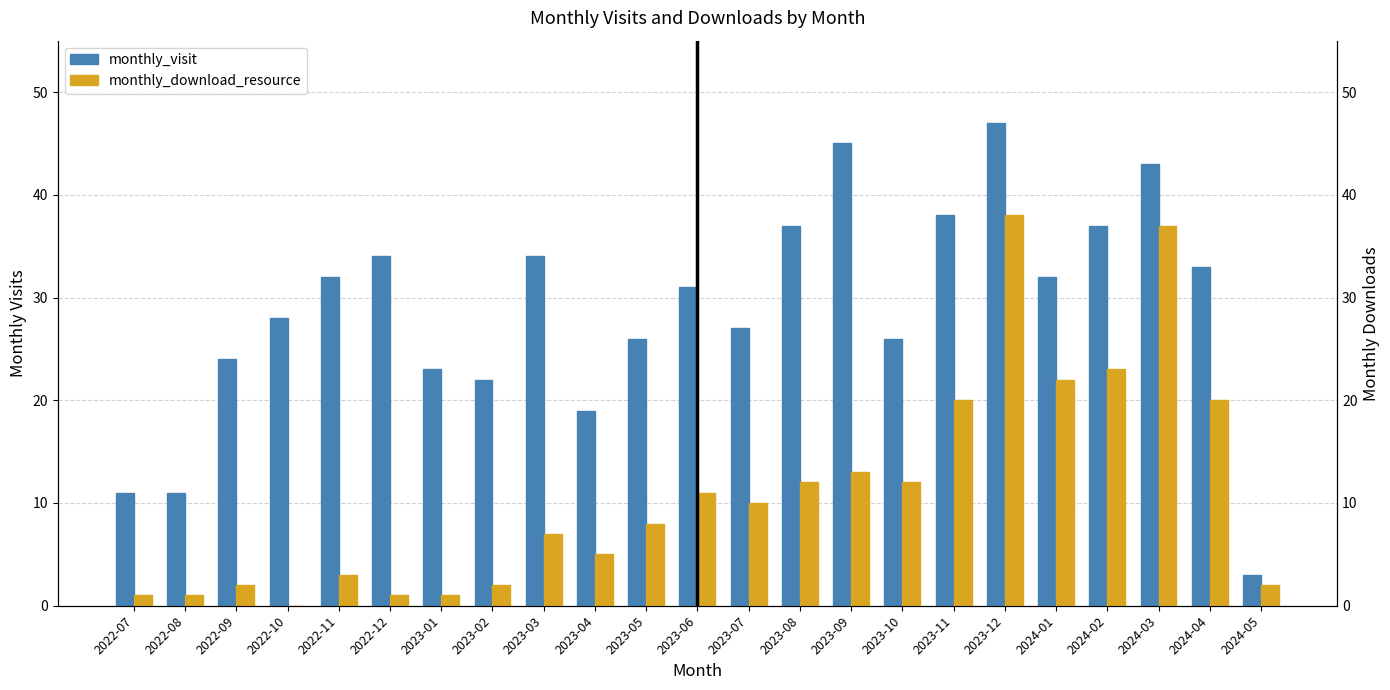

The value of monthly_download_resource at 2023-10 is 21. True or false?

False